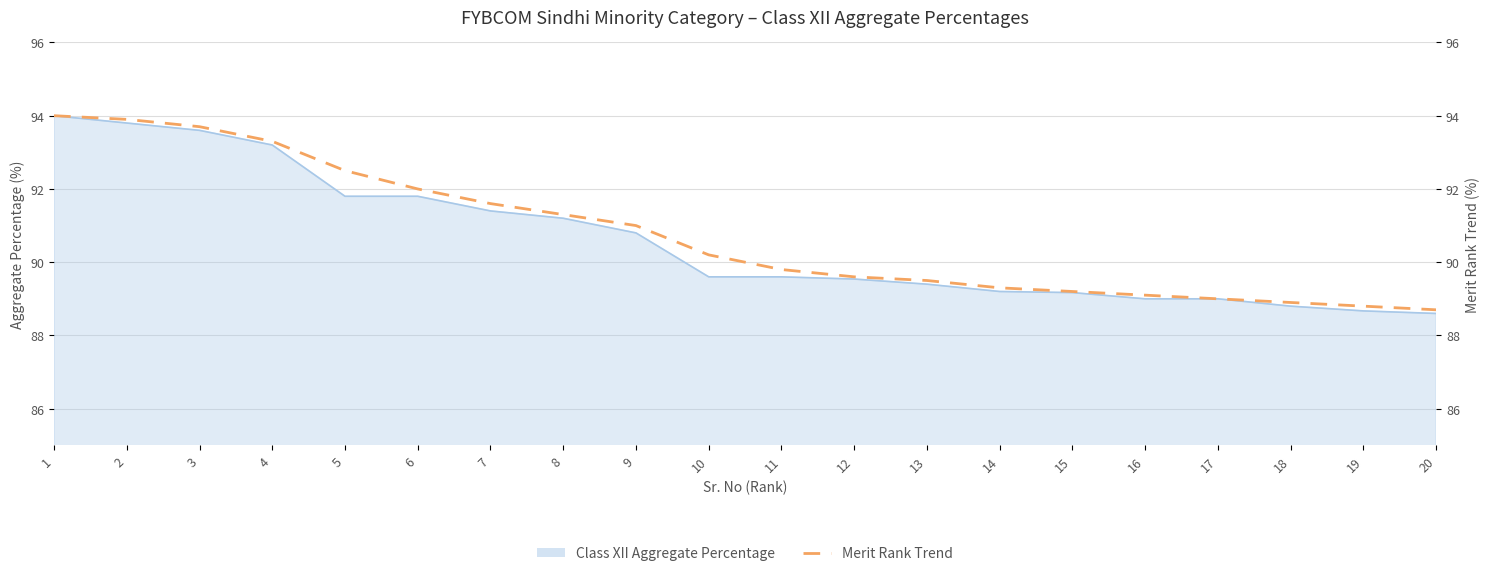

True or false: the data shows 91.3 at 8.

True